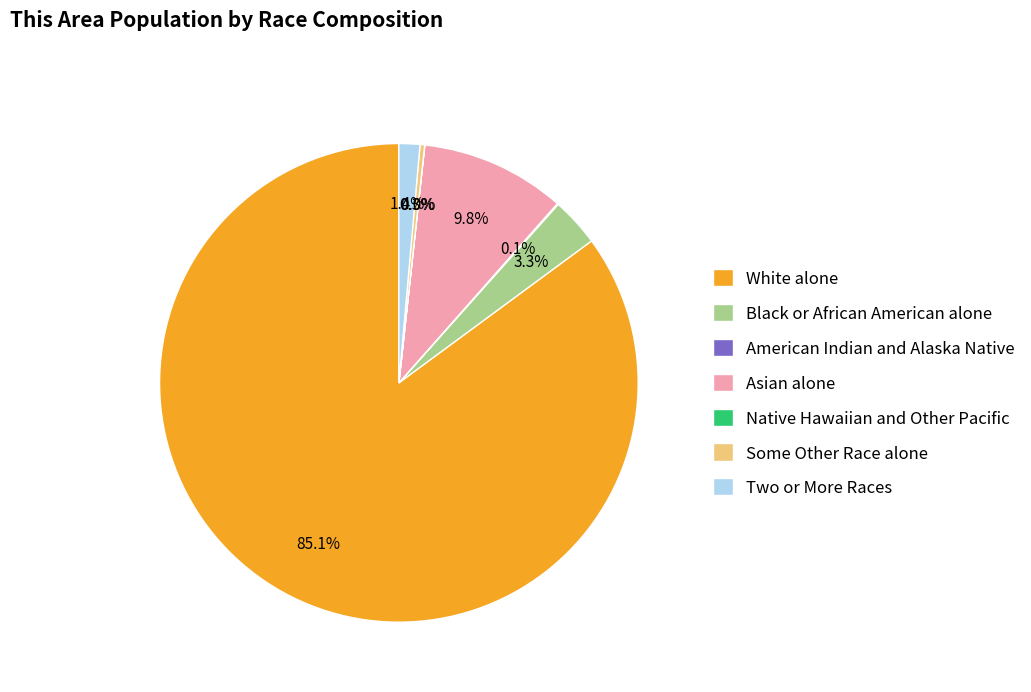

Between White alone and Some Other Race alone, which is larger?

White alone